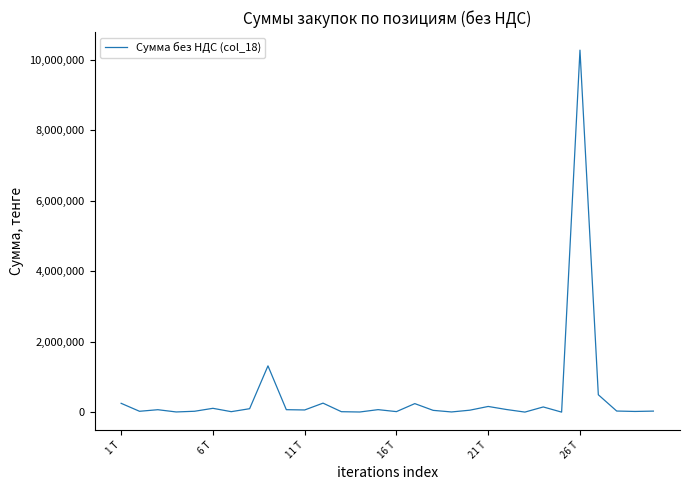

What is the maximum value shown in the chart?

10272500